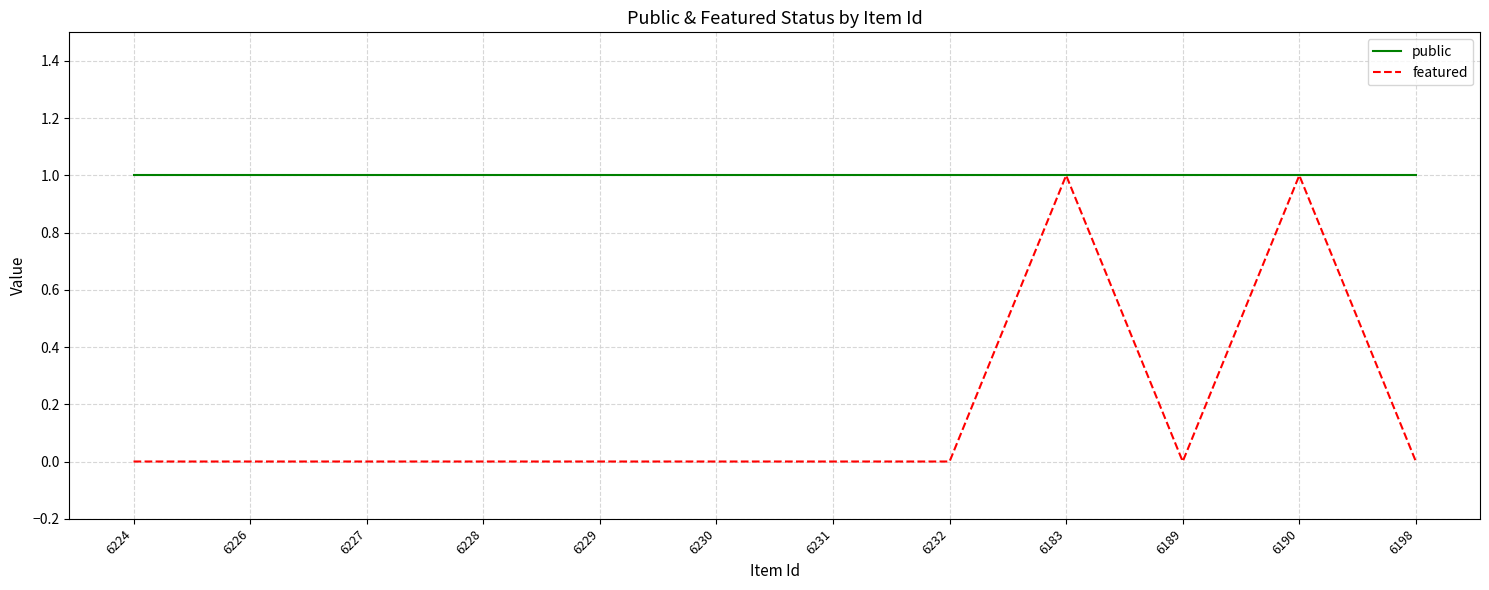

Which series has the largest total across all categories?

public